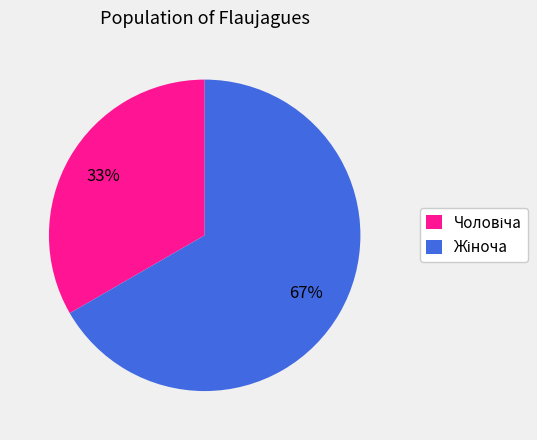

Is there any slice that represents more than half of the pie?

Yes